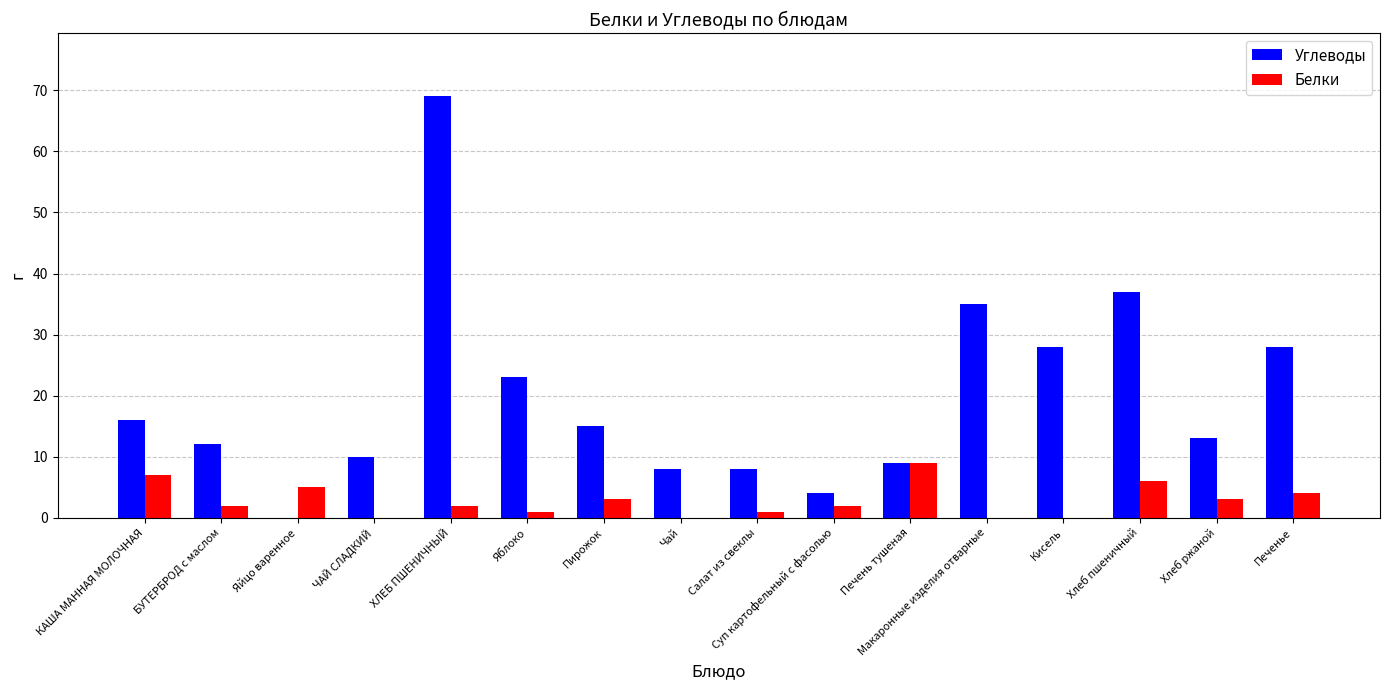

How many groups of bars are there?

16